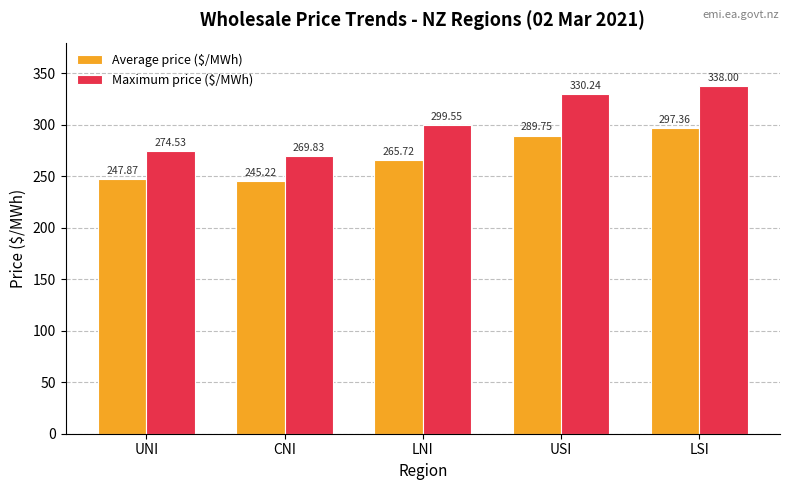

How many series are shown in this chart?

2